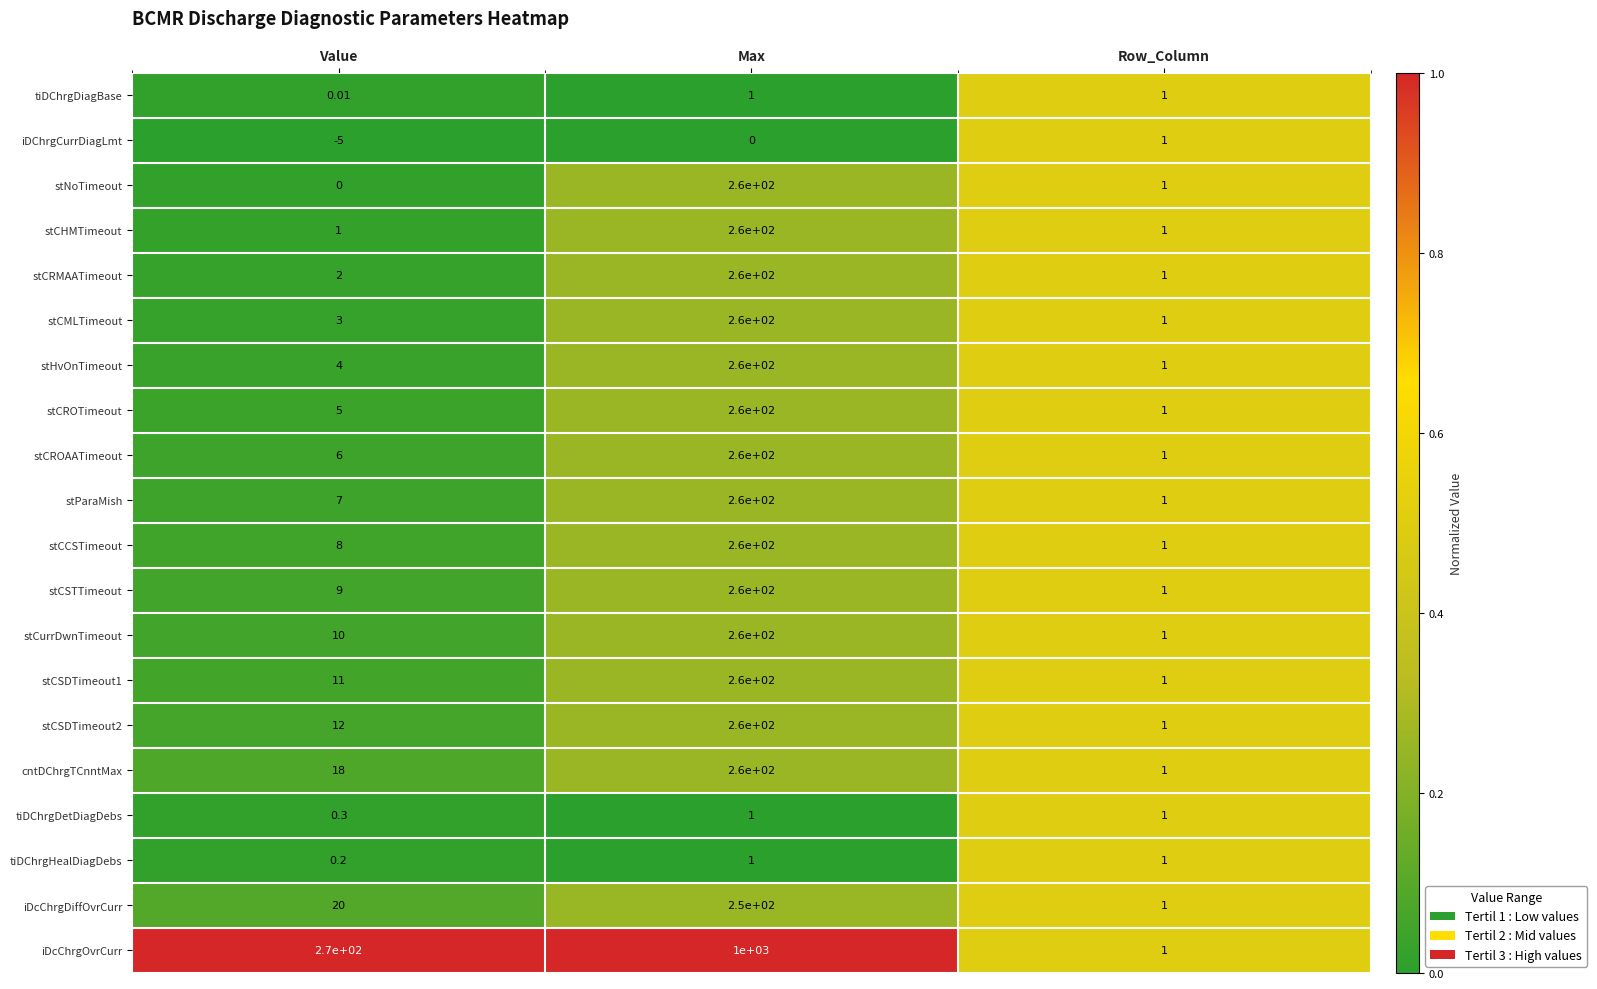

Between Value and Max, which series saw the biggest shift?

iDcChrgOvrCurr